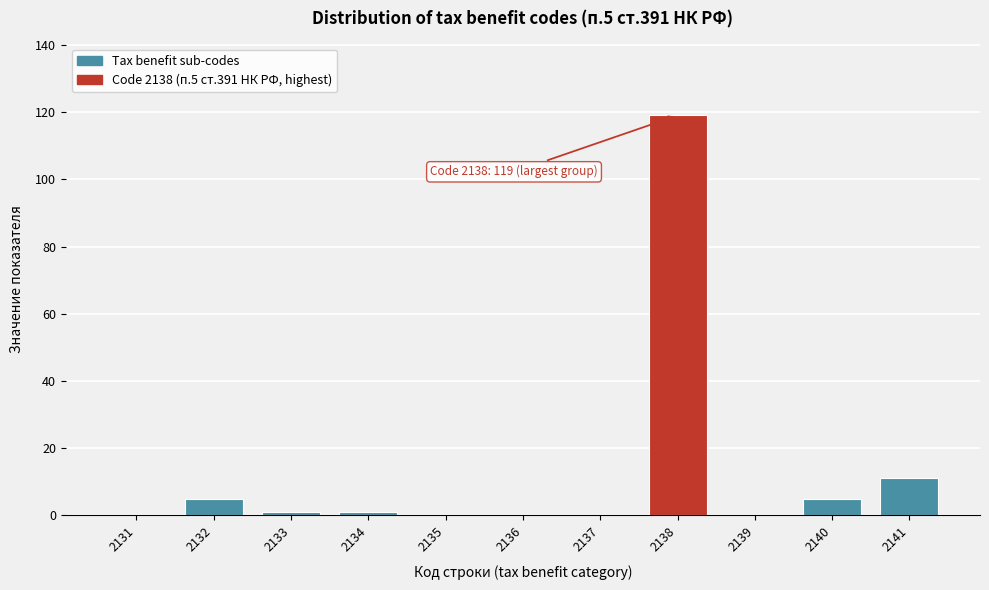

Reading left to right, what are all the values shown in this chart?

2131=0	2132=5	2133=1	2134=1	2135=0	2136=0	2137=0	2138=119	2139=0	2140=5	2141=11